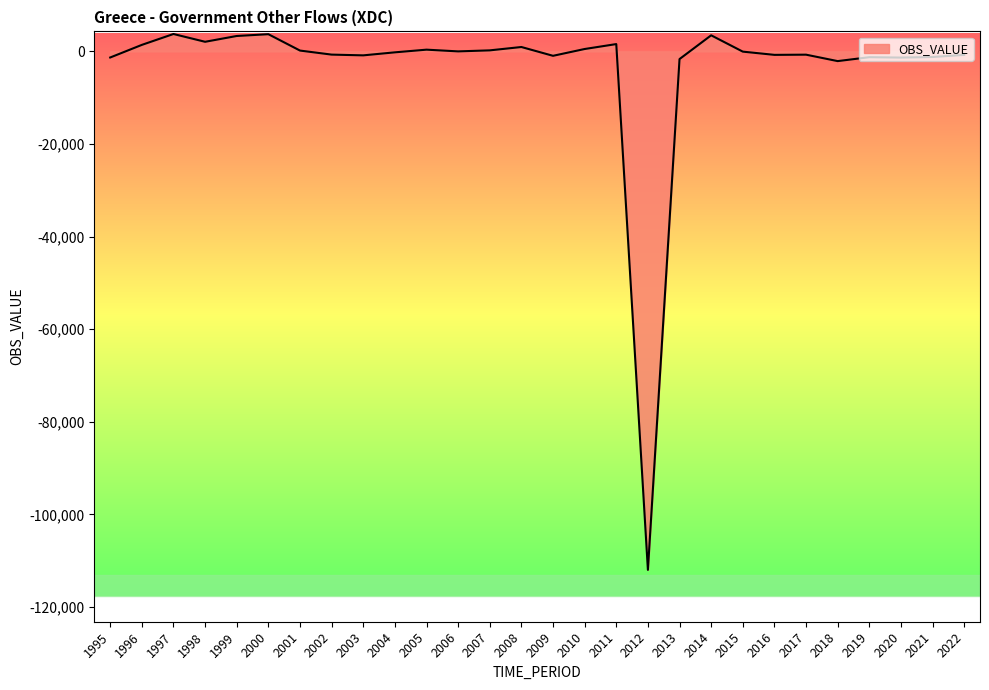

True or false: the data shows -867 at 2003.

True